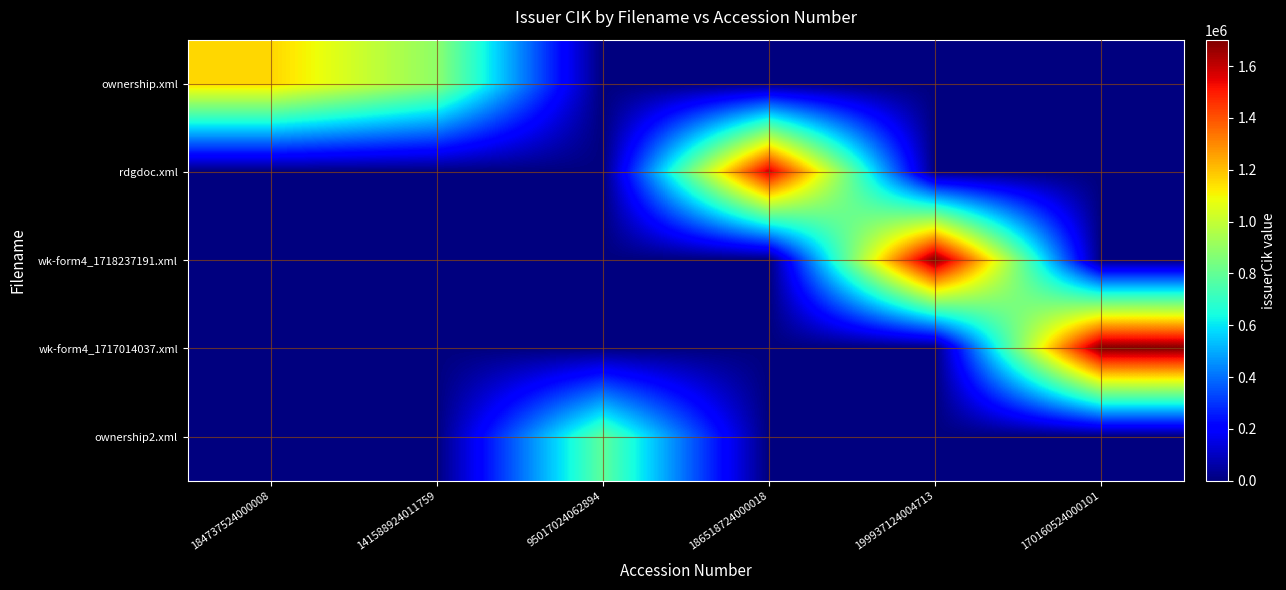

What is the spread (max minus min) of values at 199937124004713?

1694426